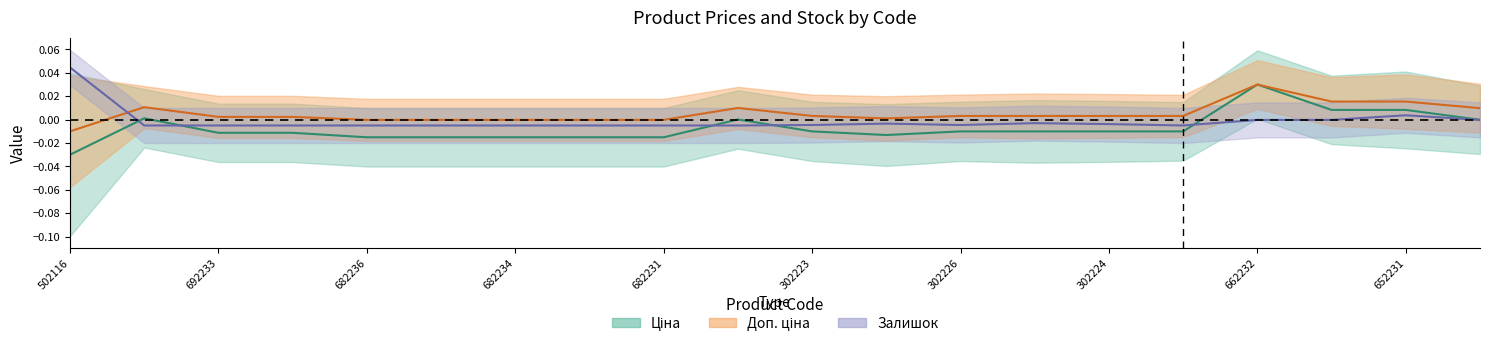

Between 287692233 and 287702232, which is larger?

287702232